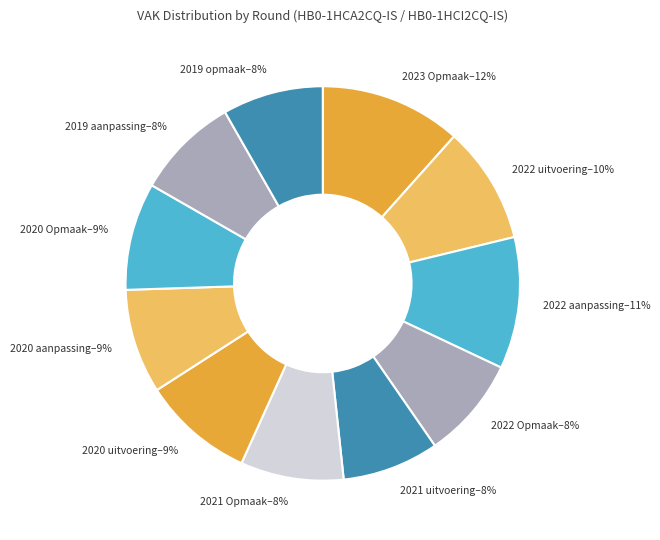

To the nearest percent, what is the combined percentage of 2022 aanpassing and 2020 uitvoering?

20%